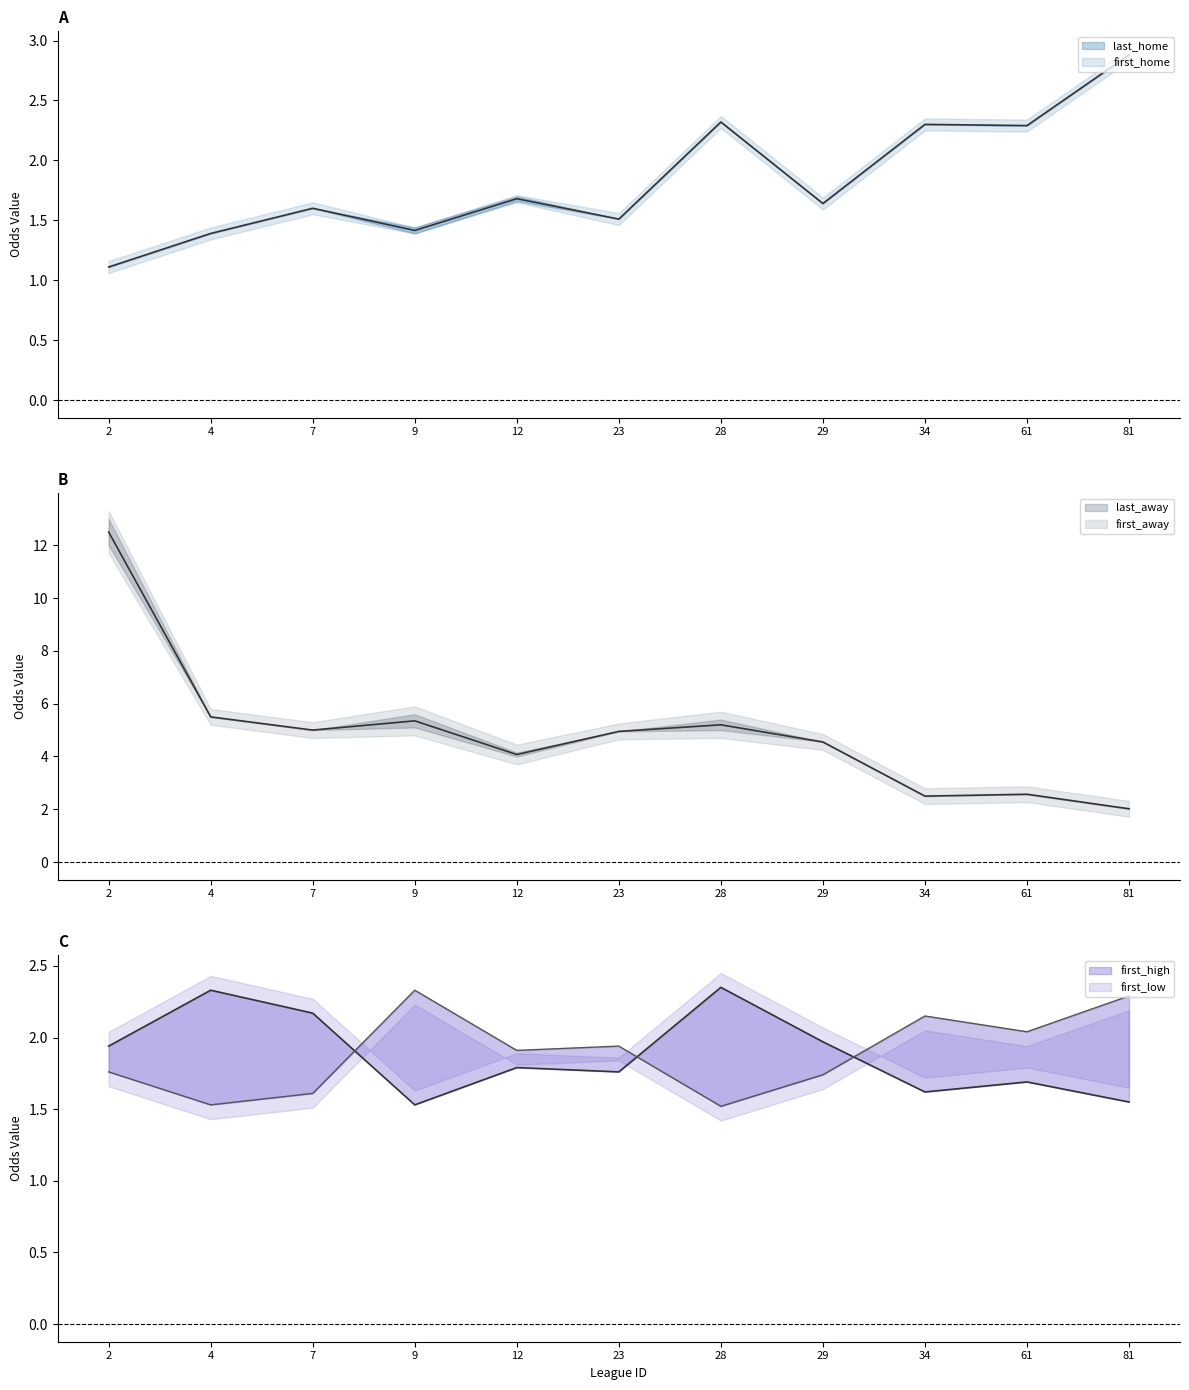

What is the maximum value shown in the chart?

12.5